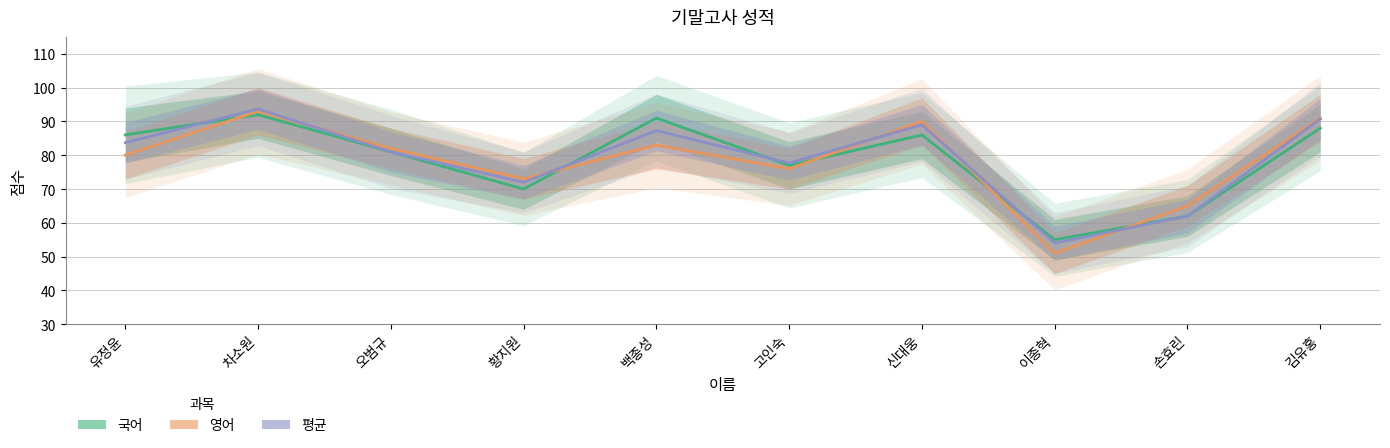

What is the difference between the 평균 values at 백종성 and 유정윤?

3.6